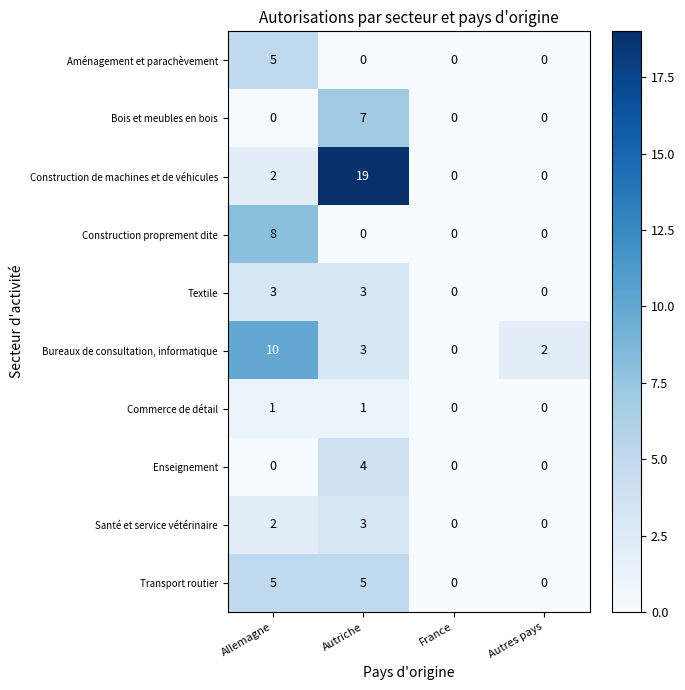

Rank the categories by Bureaux de consultation, informatique value from highest to lowest.

Allemagne, Autriche, Autres pays, France